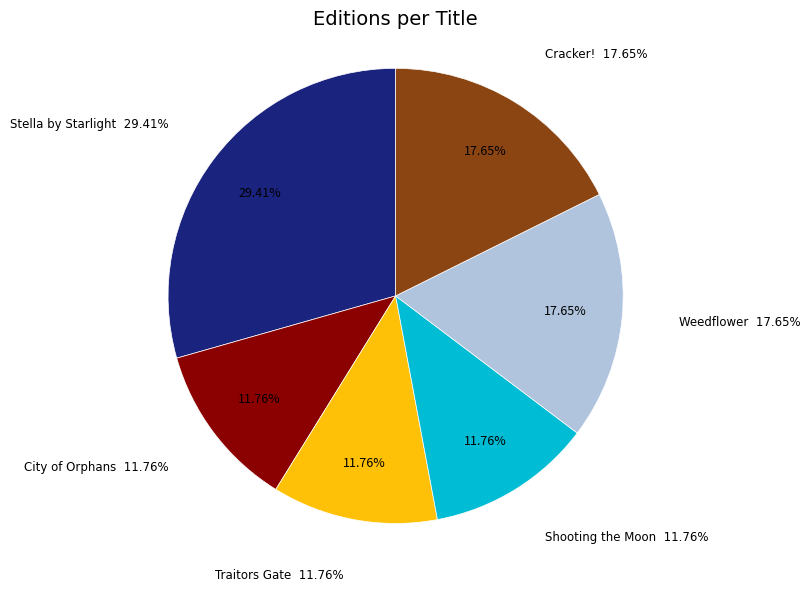

Is it true that Shooting the Moon is 25% of the pie?

False